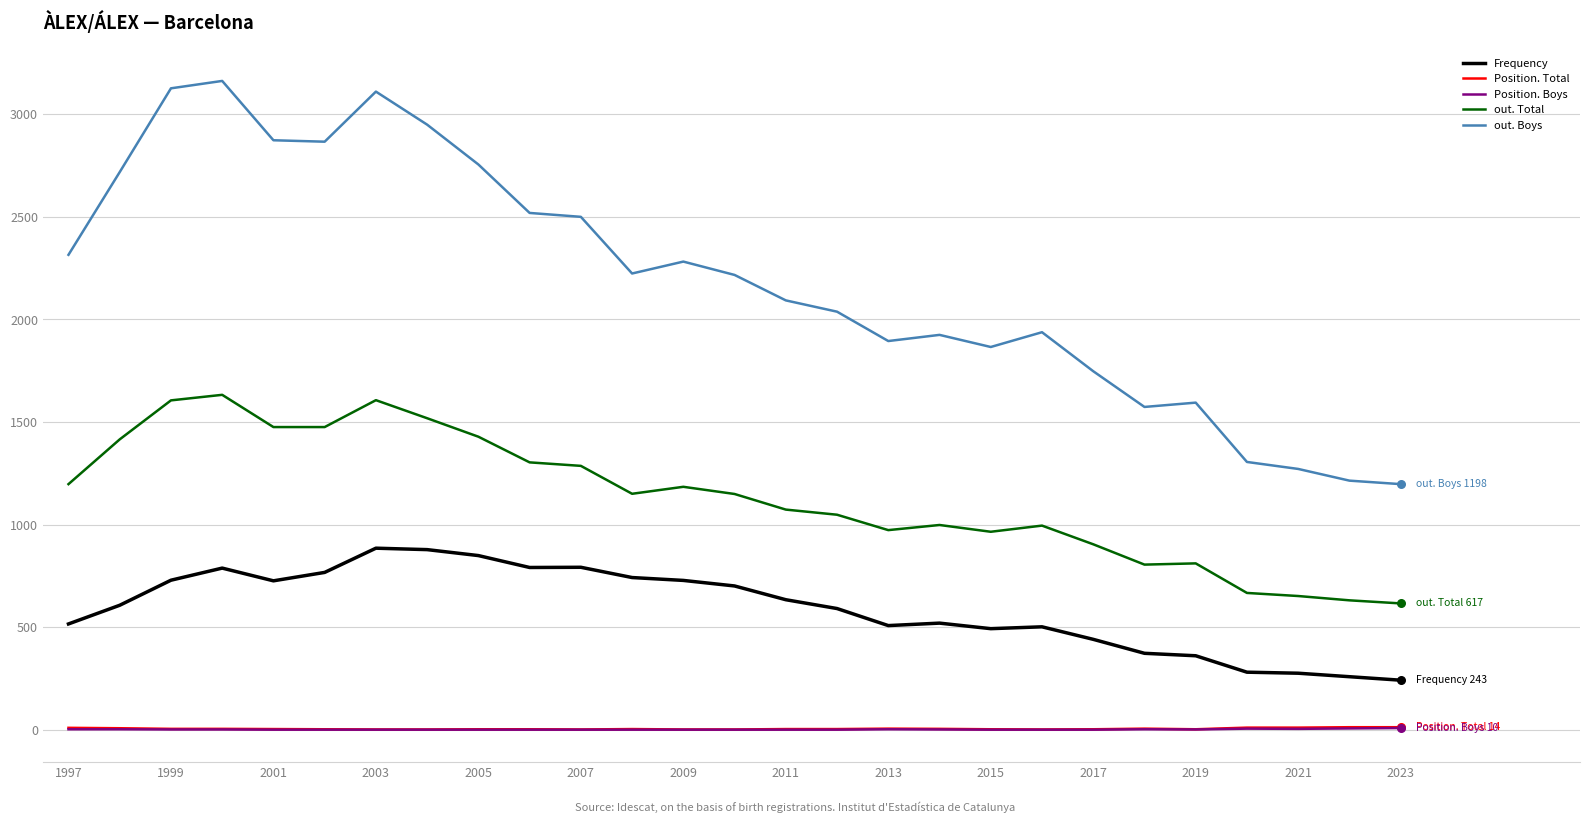

What are all the series names shown in the legend?

Frequency, Position. Total, Position. Boys, out. Total, out. Boys